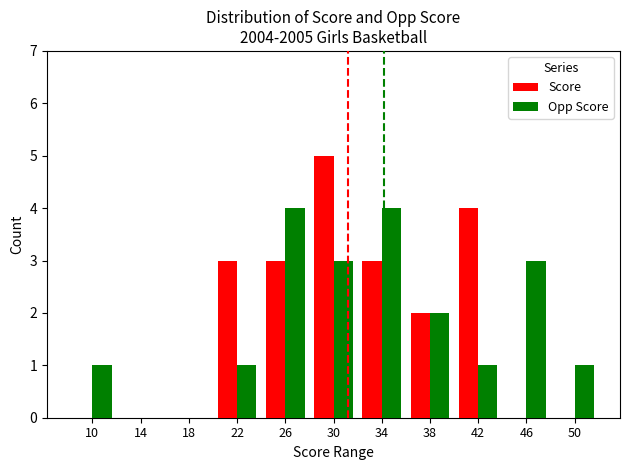

True or false: Opp Score has a value of -3 at 14.

False